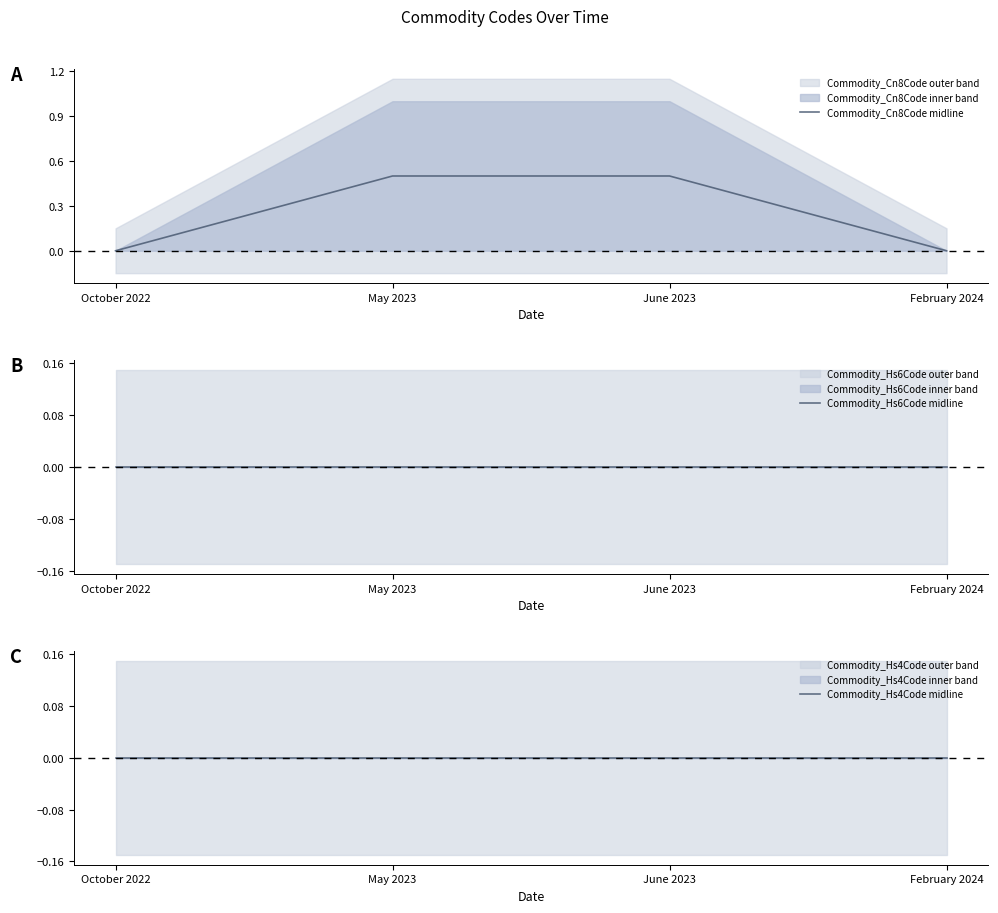

Which series has the widest spread of values?

Commodity_Cn8Code midline